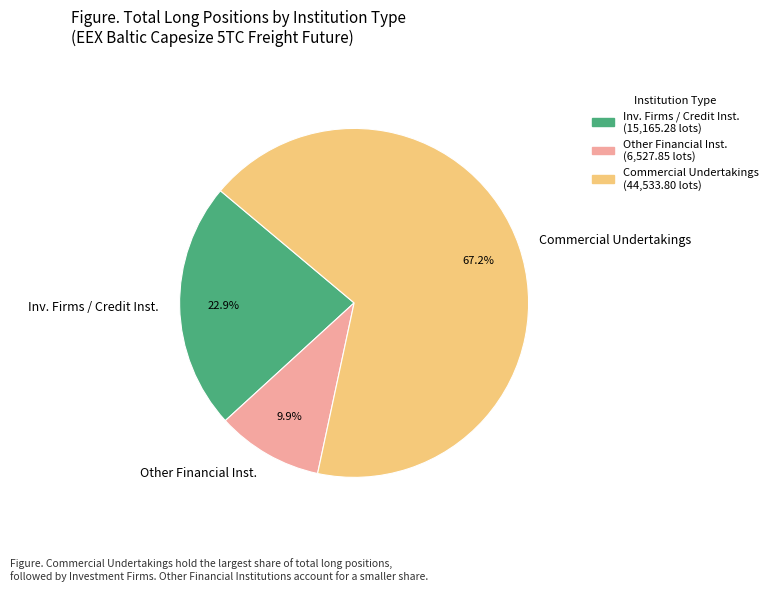

Which category has the smallest portion of the pie?

Other Financial Inst.